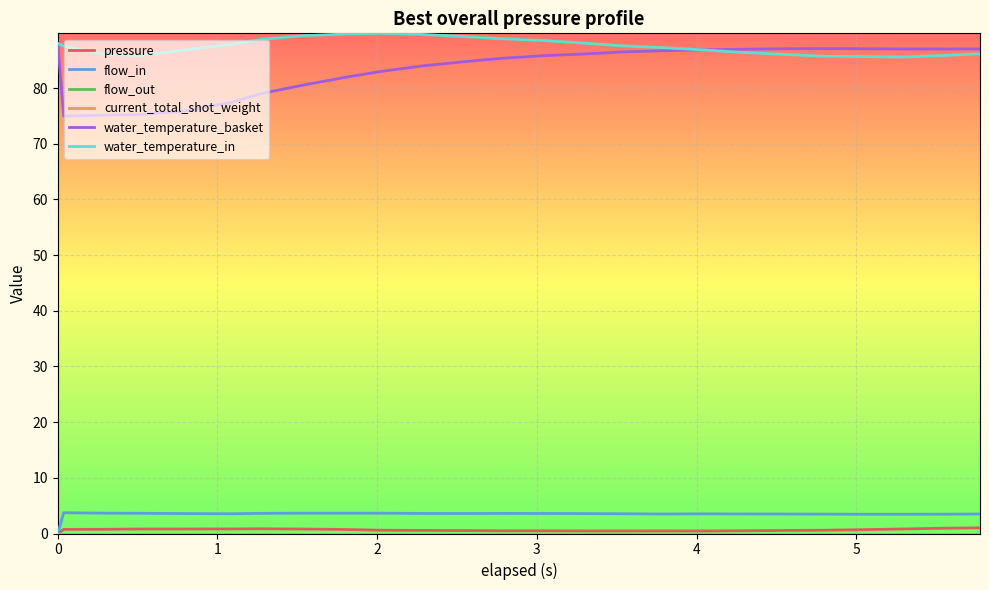

What is the minimum value for water_temperature_in?

85.6